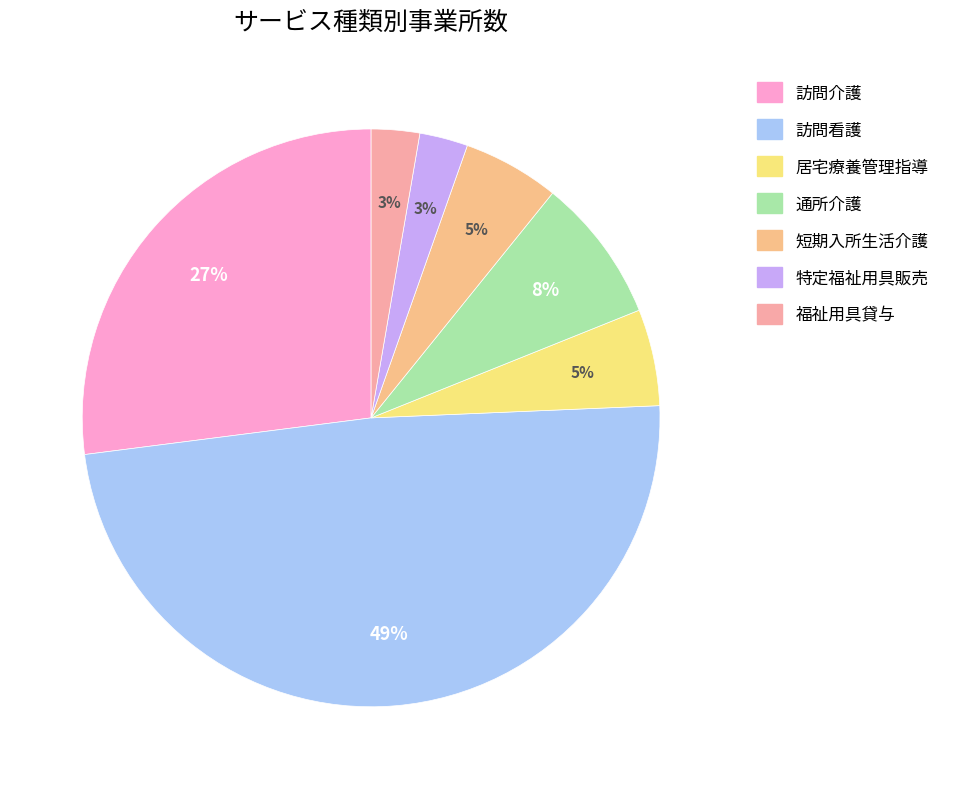

Count the number of slices in the pie.

7